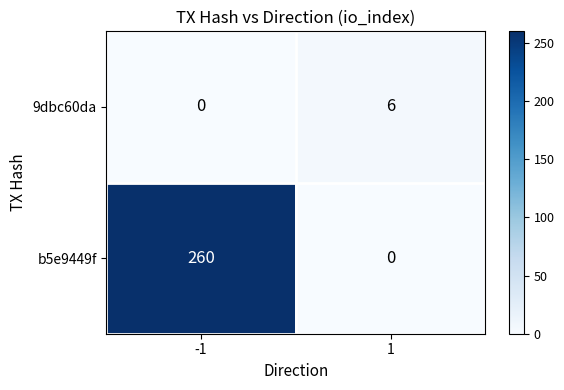

What is the difference between the 9dbc60da values at 1 and -1?

6